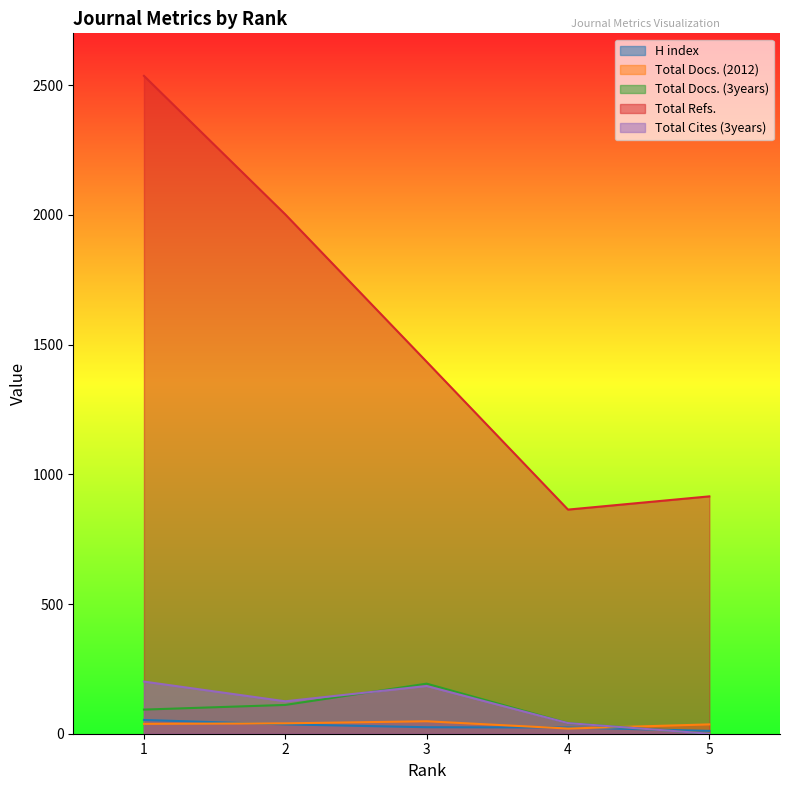

Is the value of Total Refs. at 1 greater than the value of Total Docs. (3years) at 4?

Yes